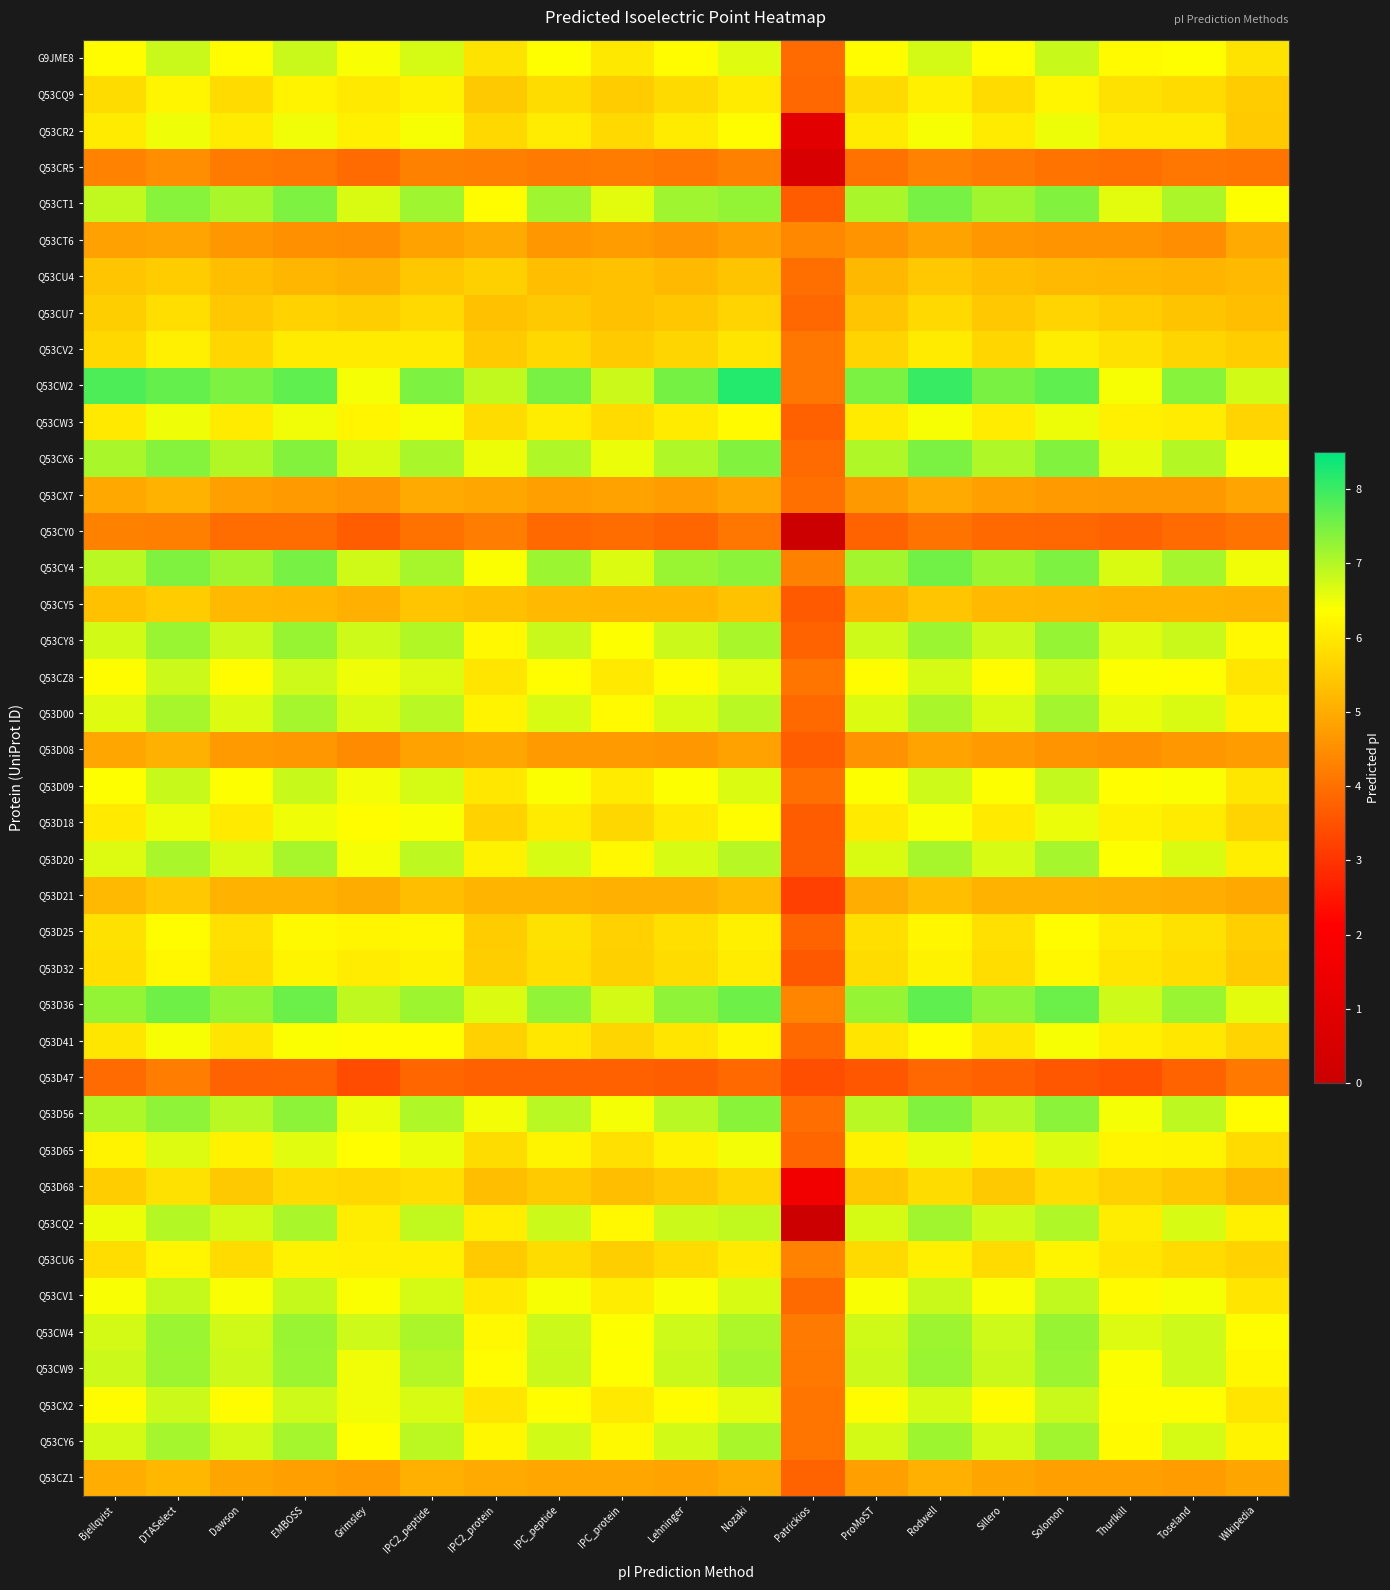

At which category is the sum across all series the highest?

DTASelect